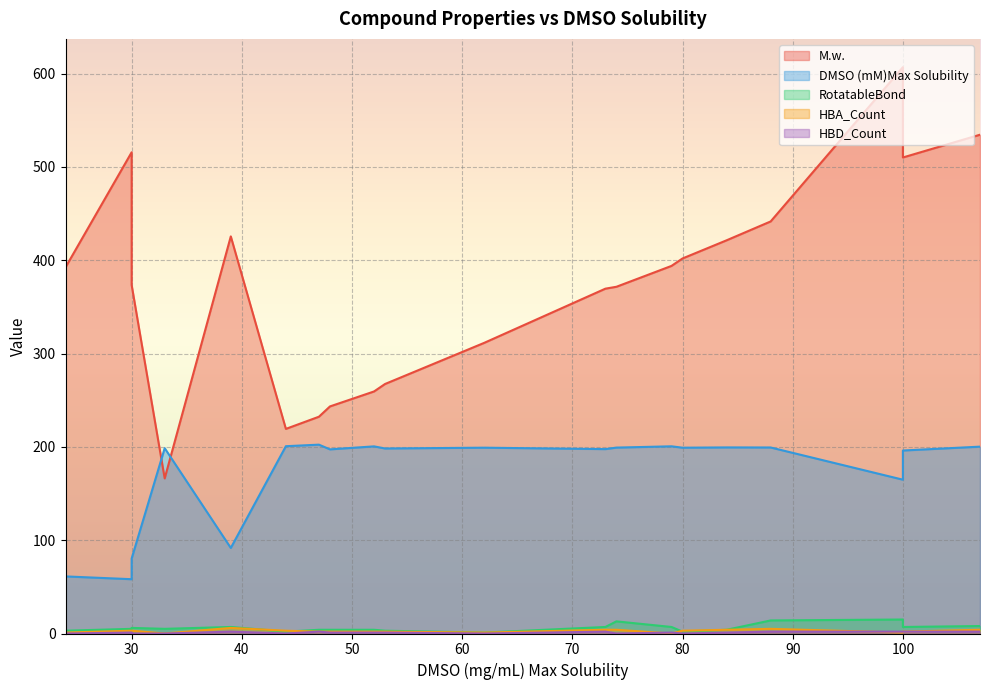

At which label is HBD_Count closest to 1?

53